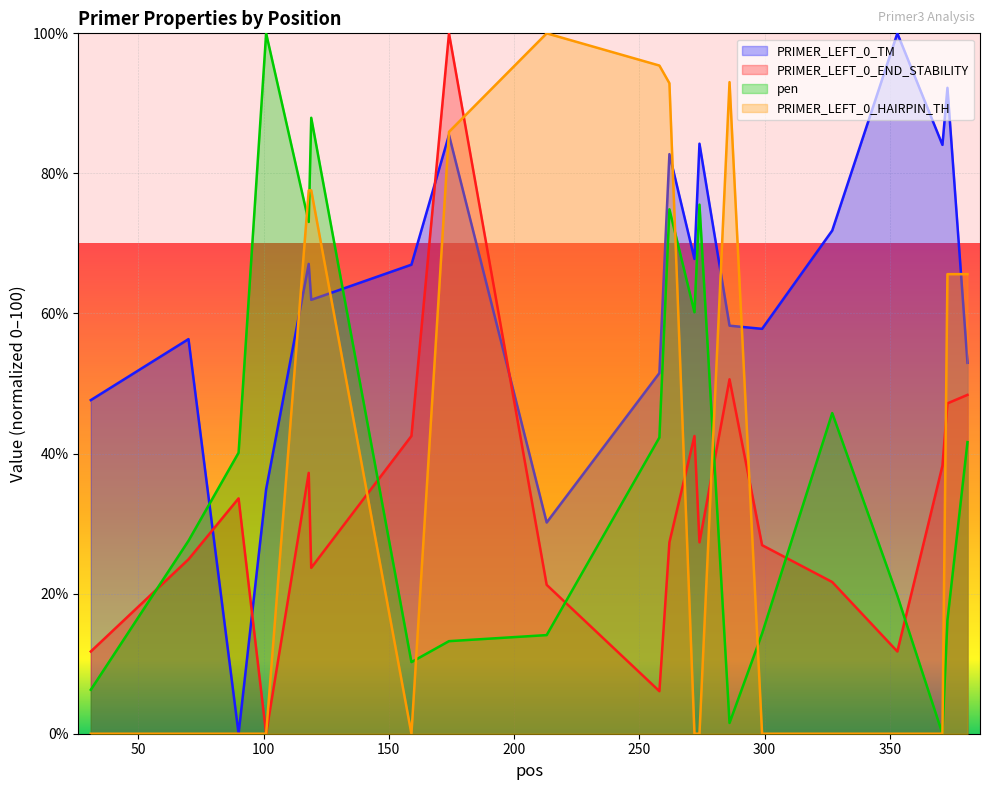

What is the difference between the highest and lowest values at 119?

64.3